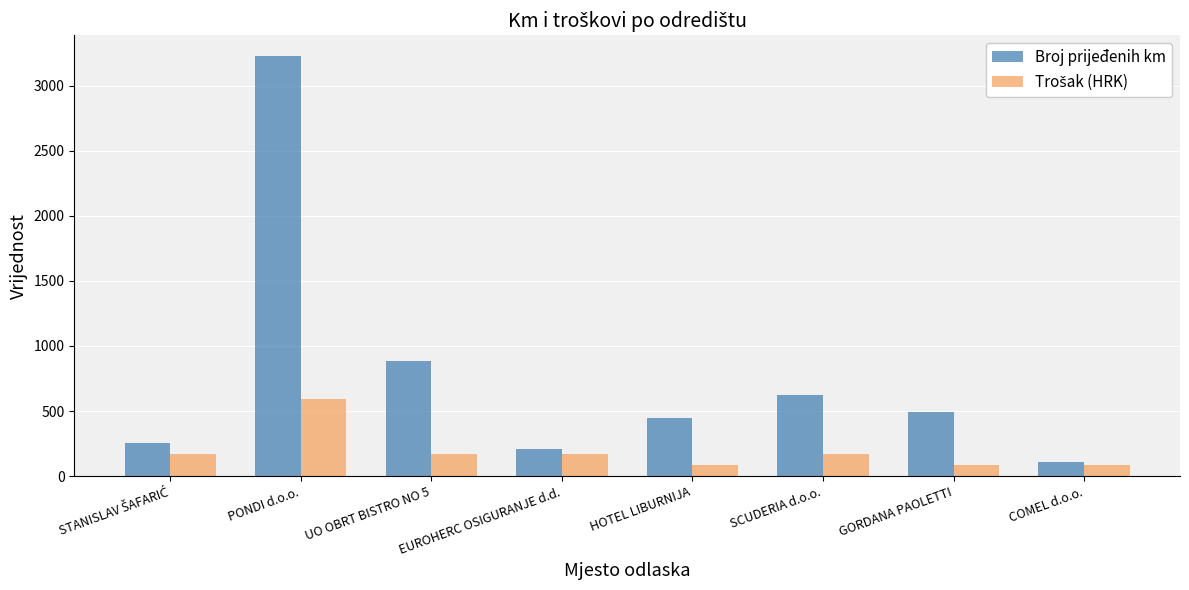

What is the spread (max minus min) of values at COMEL d.o.o.?

26